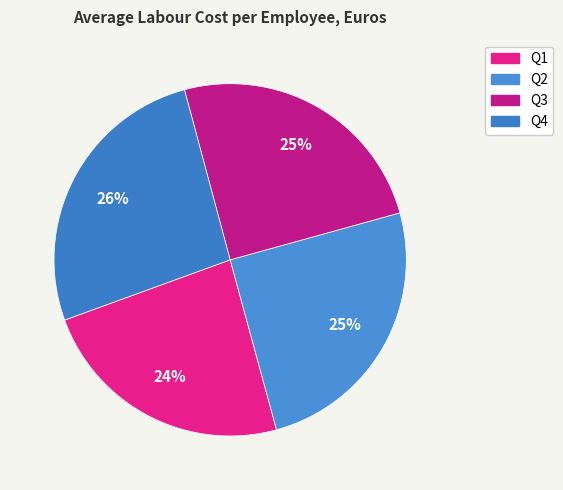

Rank the categories by value from lowest to highest.

Q1, Q3, Q2, Q4